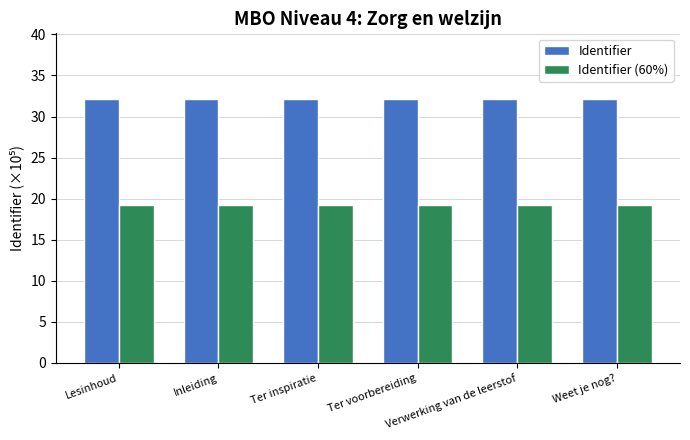

Rank the series by their average value, from highest to lowest.

Identifier, Identifier (60%)